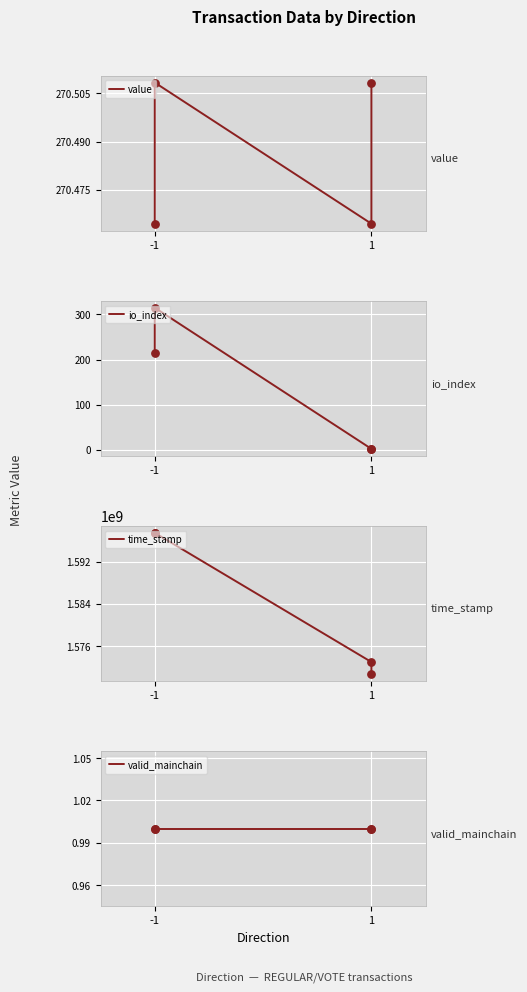

Which series has the widest spread of Y values?

time_stamp